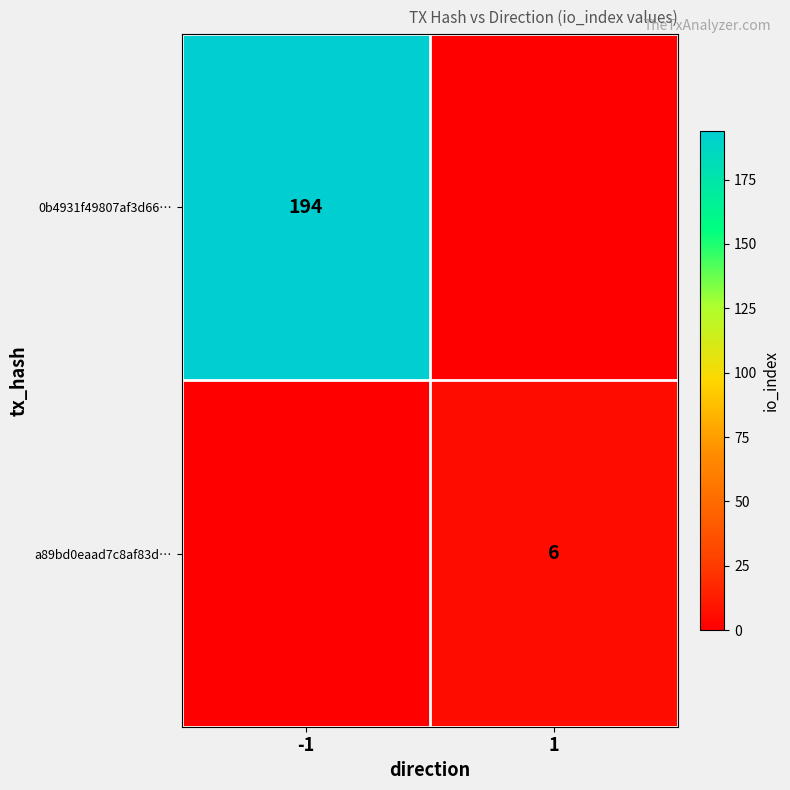

At which category is the sum across all series the highest?

-1